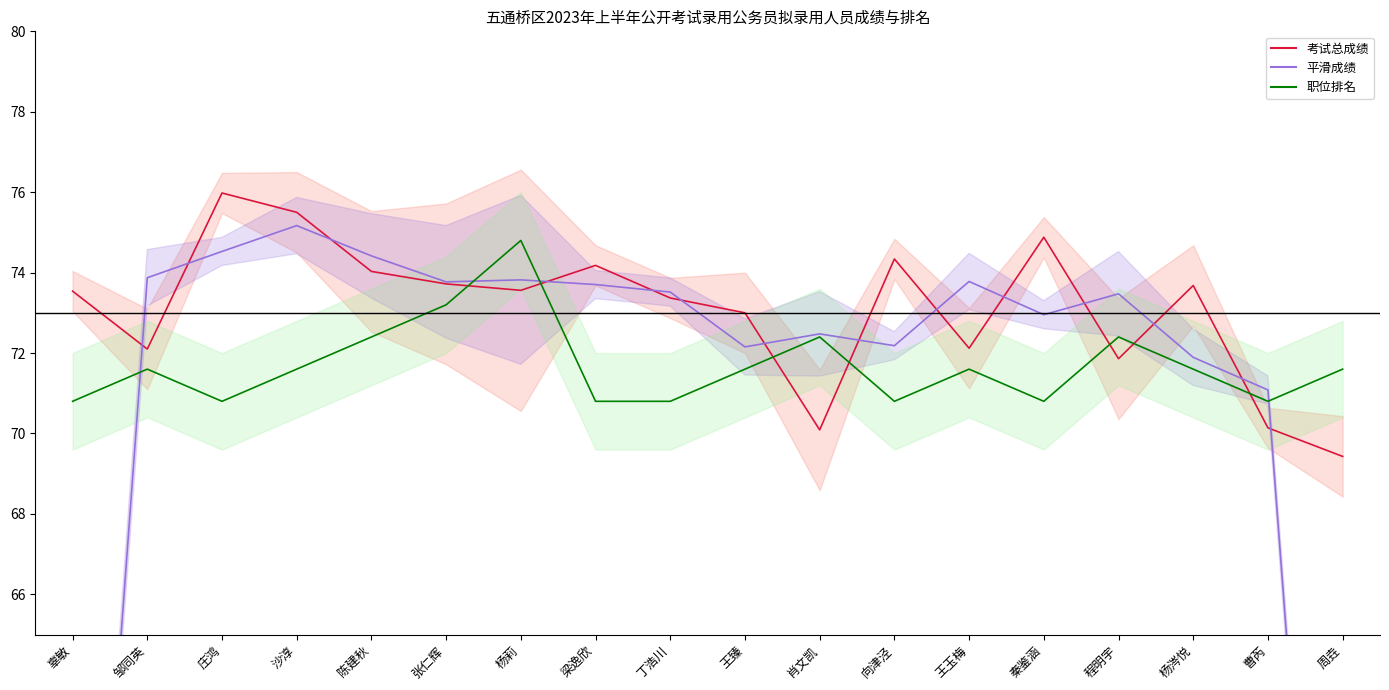

Rank the series by their average value, from highest to lowest.

考试总成绩_line, 职位排名_line, 平滑成绩_line